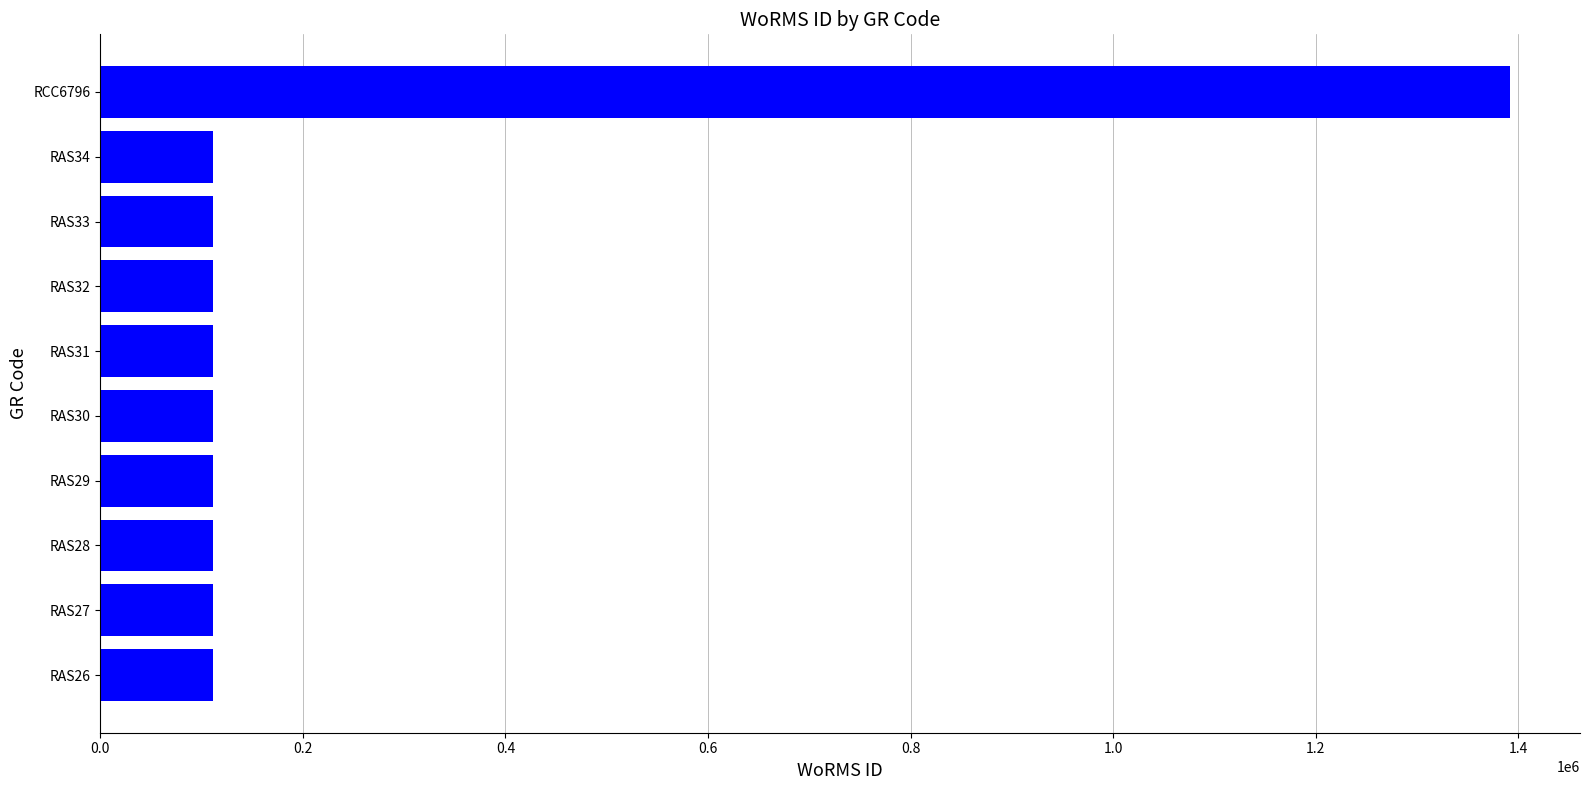

Which has a higher value, RAS26 or RCC6796?

RCC6796